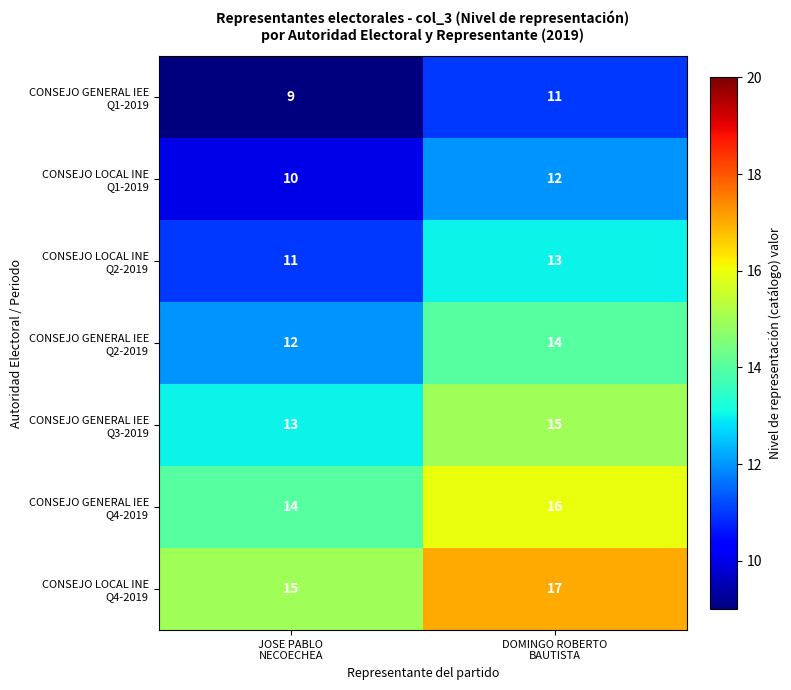

What is the spread (max minus min) of values at DOMINGO ROBERTO
BAUTISTA?

6